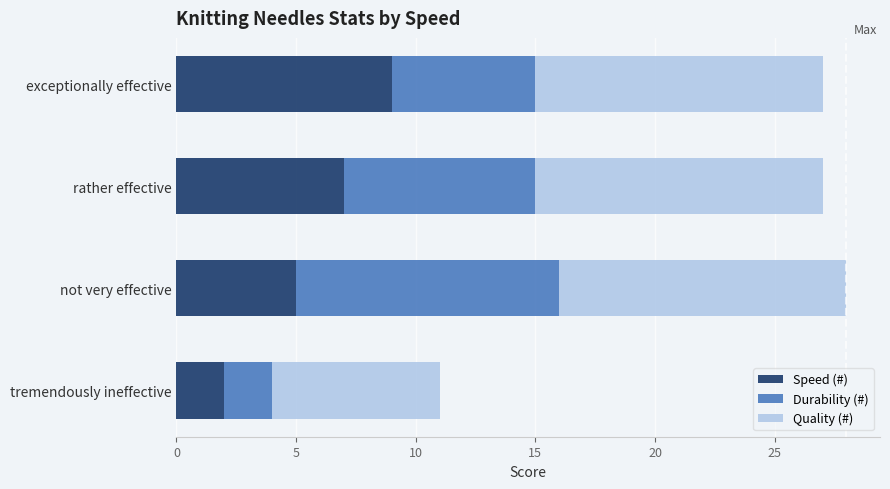

What is the total value across all series at tremendously ineffective?

11